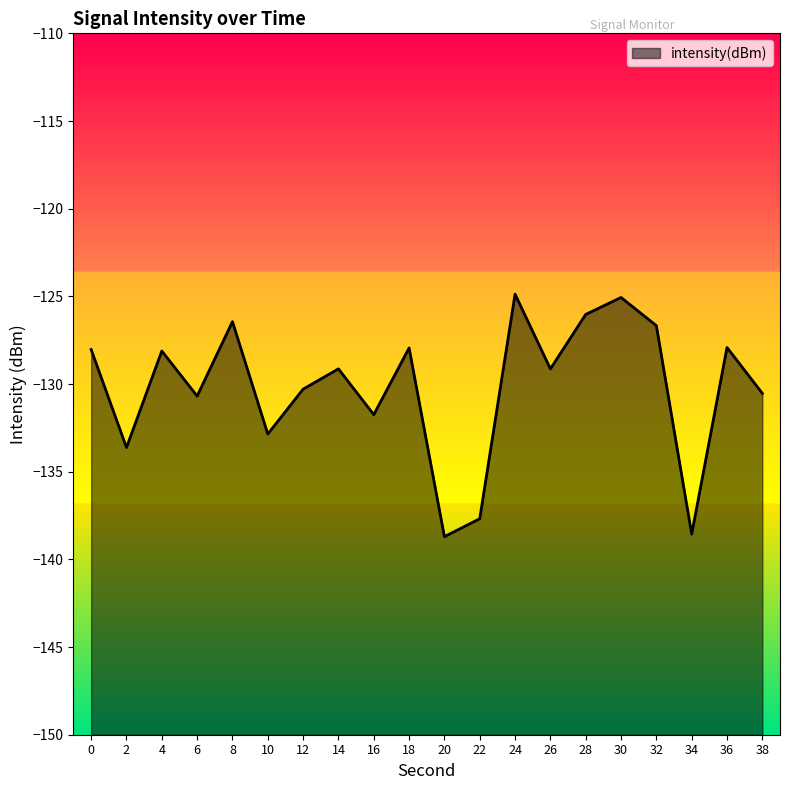

What is the smallest value displayed?

-138.7